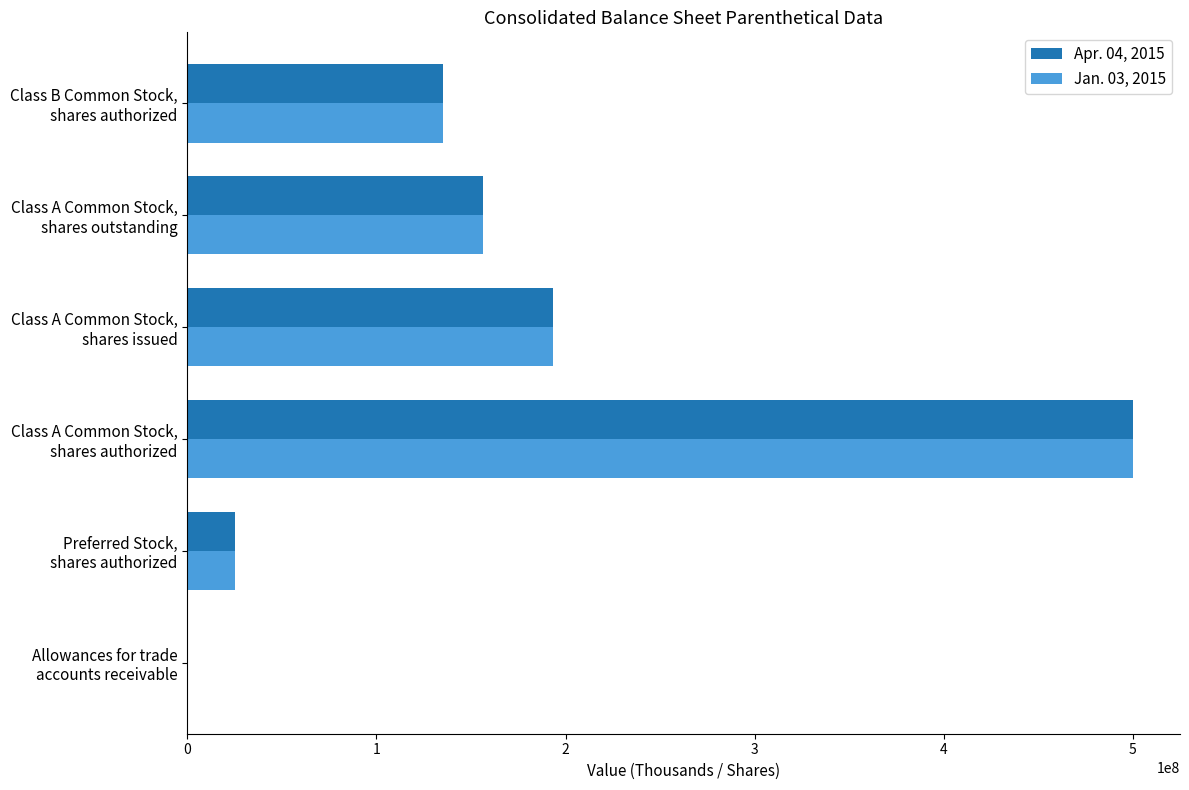

What is the greatest value displayed?

500000000